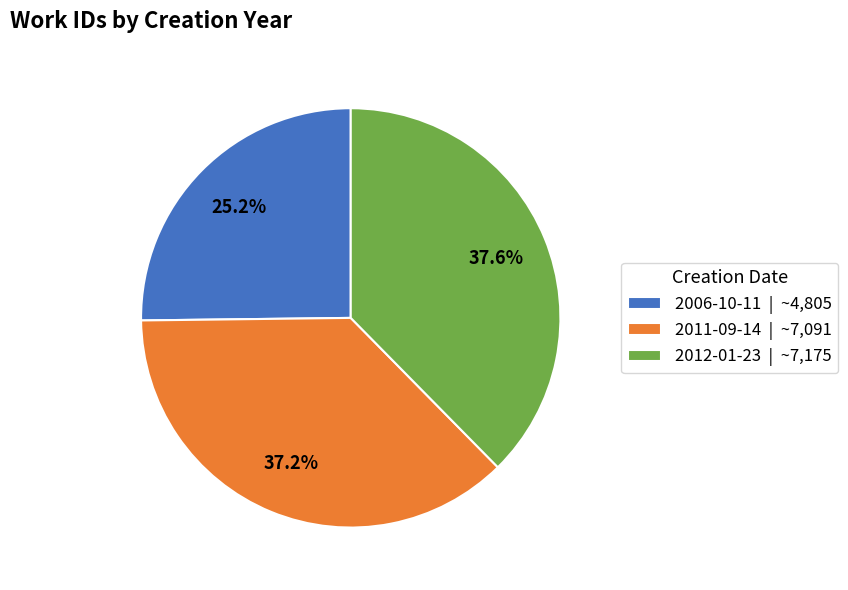

Is there any slice that represents more than half of the pie?

No